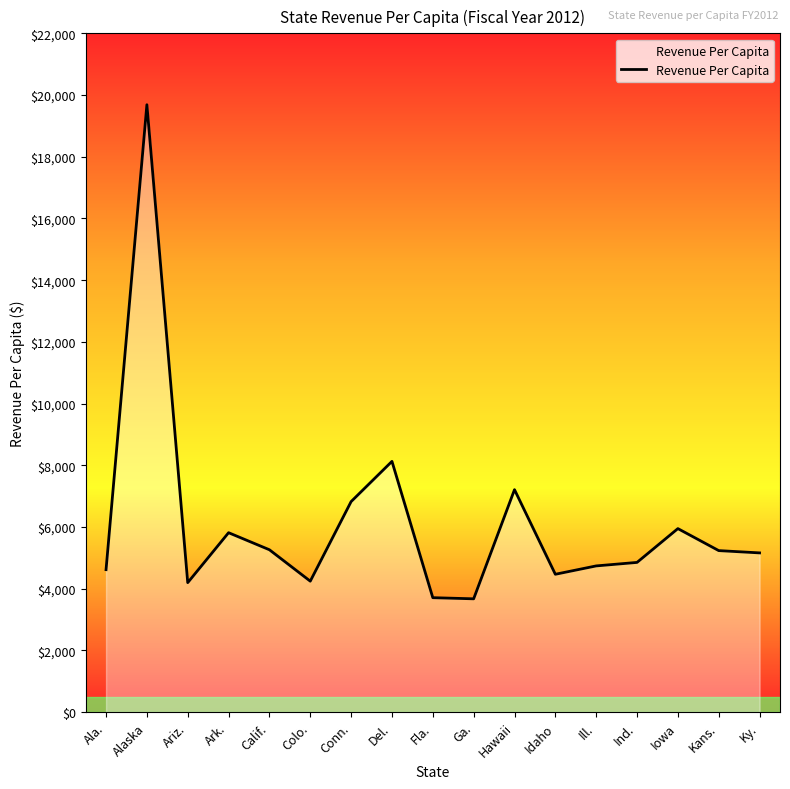

What is the change in value from Colo. to Del.?

+3882.3